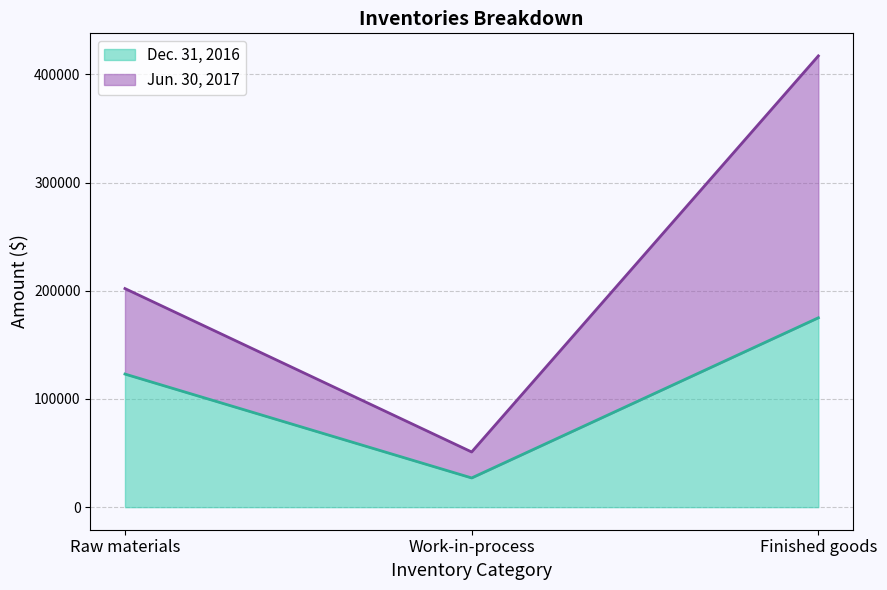

How many data points does each series have?

3